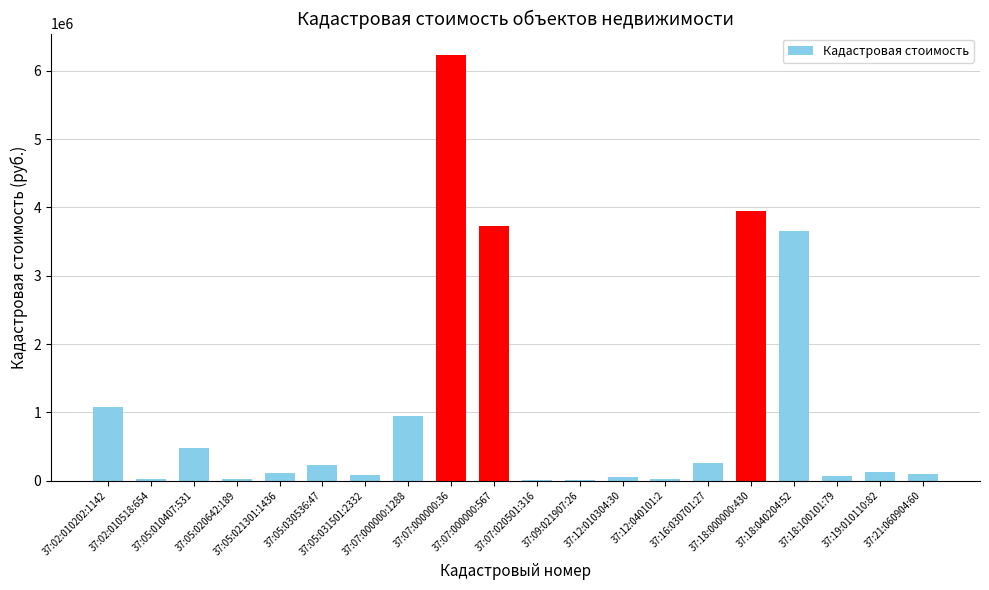

What is the sum of all values?

21181176.7